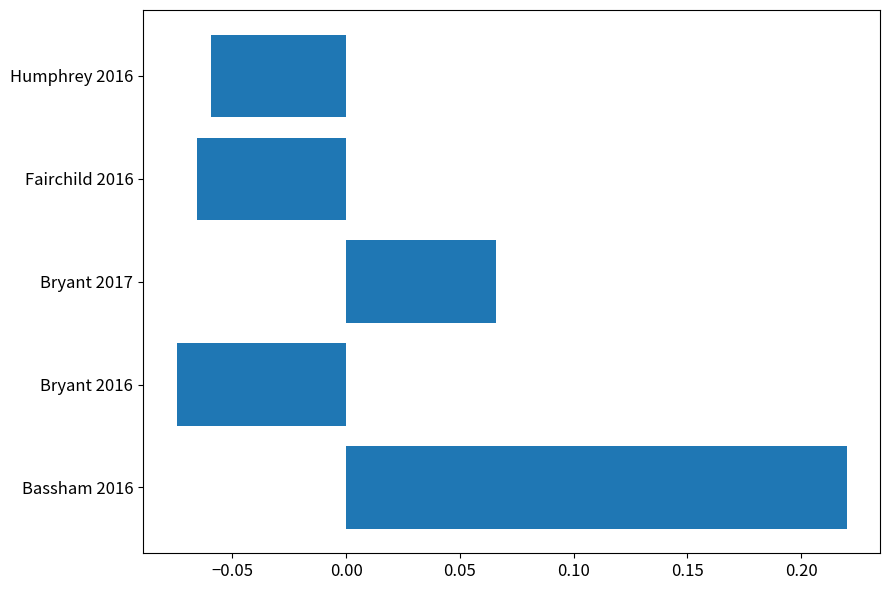

What is the difference between the maximum and second lowest values?

0.3